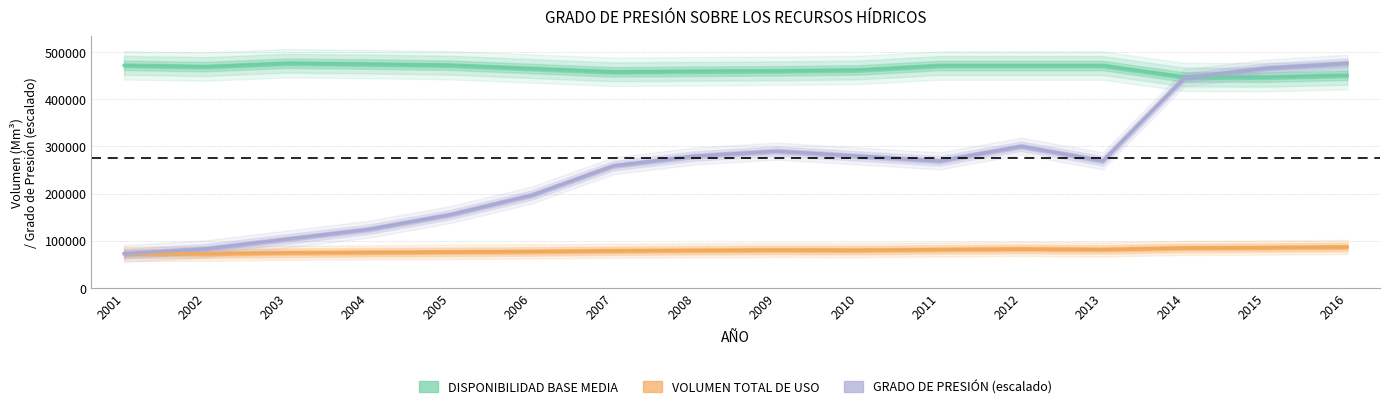

How many interior local peaks does the DISPONIBILIDAD BASE MEDIA series have?

1